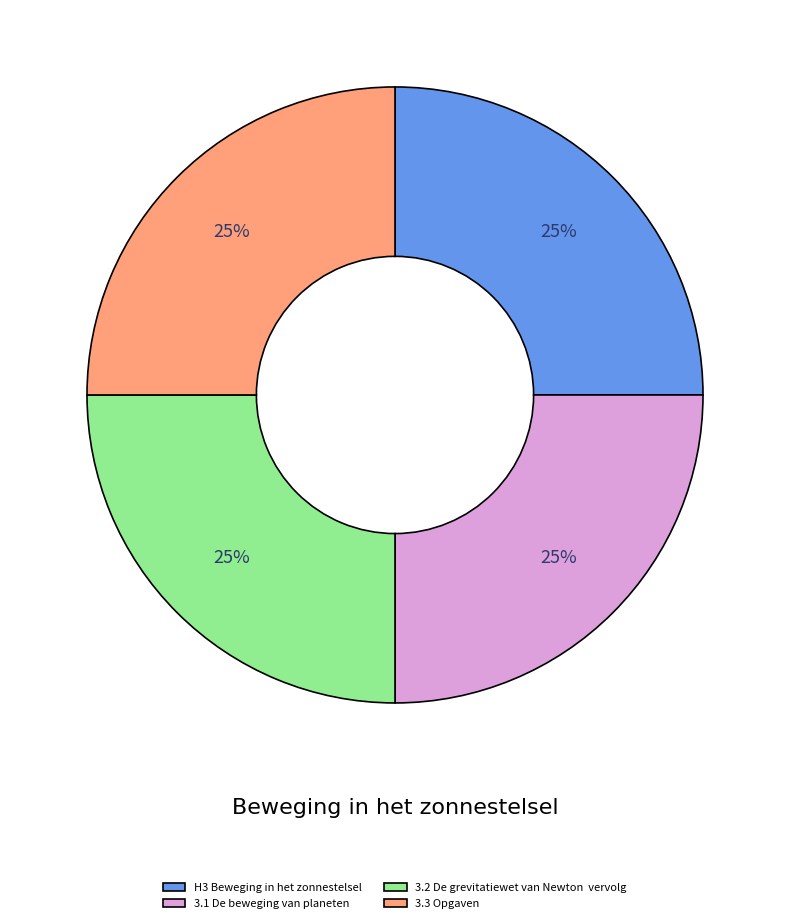

Does any single category account for the majority?

No